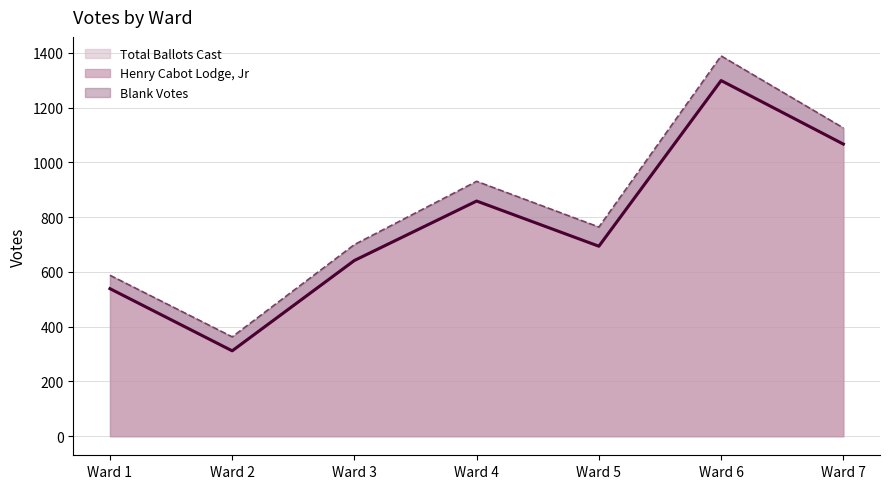

True or false: Total Ballots Cast and Henry Cabot Lodge, Jr intersect in this chart.

False